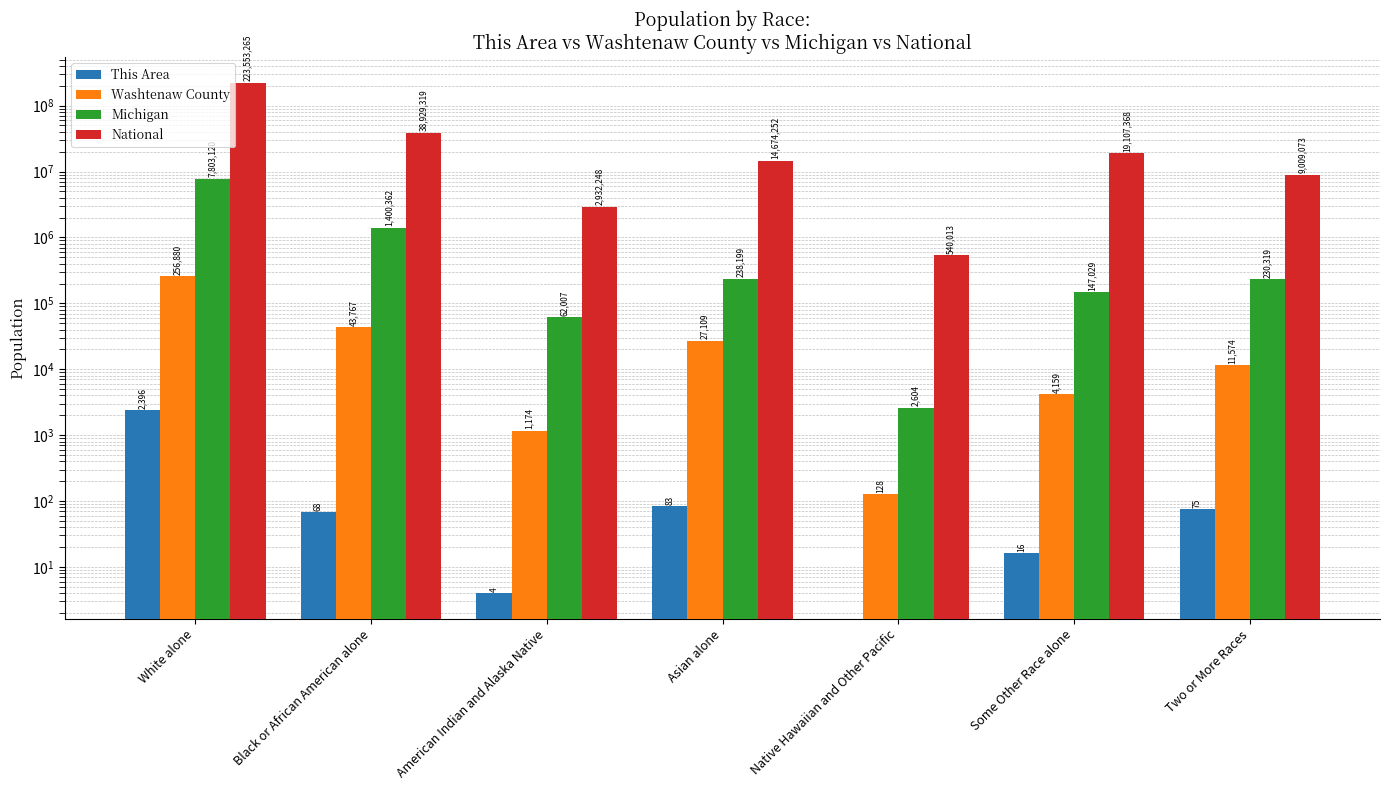

What is the sum of all National values?

308745538